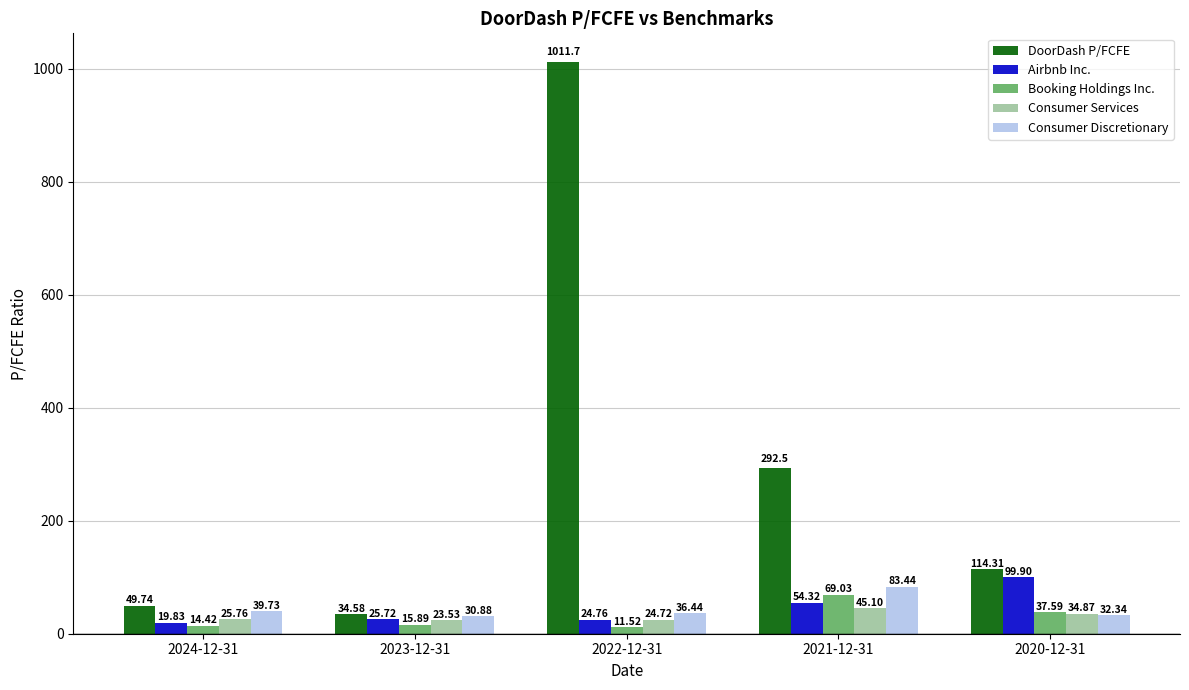

What is the label of the 2nd bar from the left?

2023-12-31